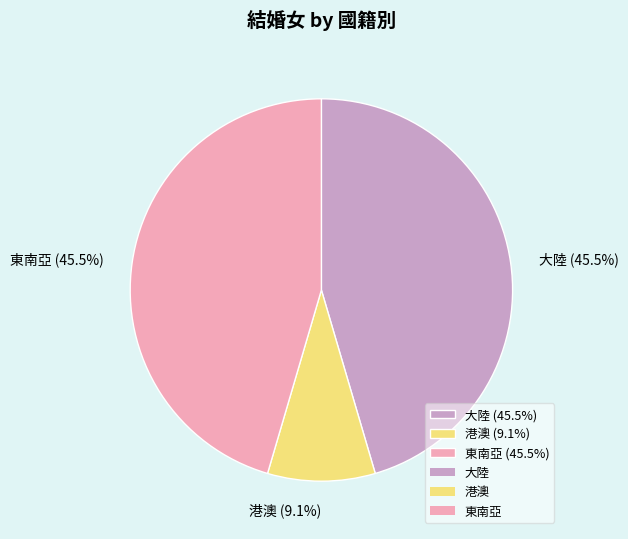

Is there a majority slice in this chart?

No